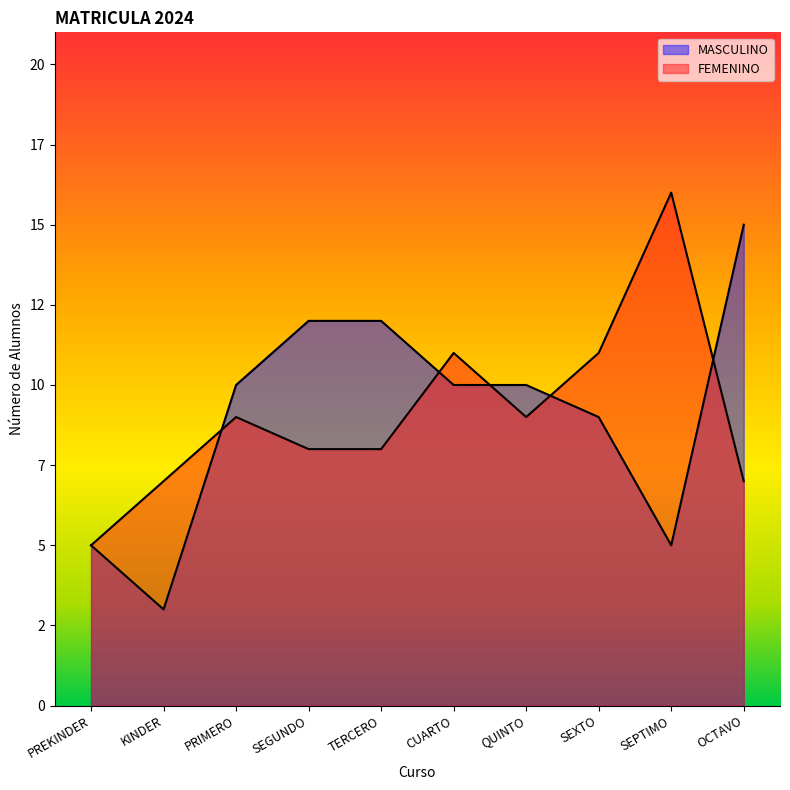

At which label does FEMENINO first exceed 9?

CUARTO